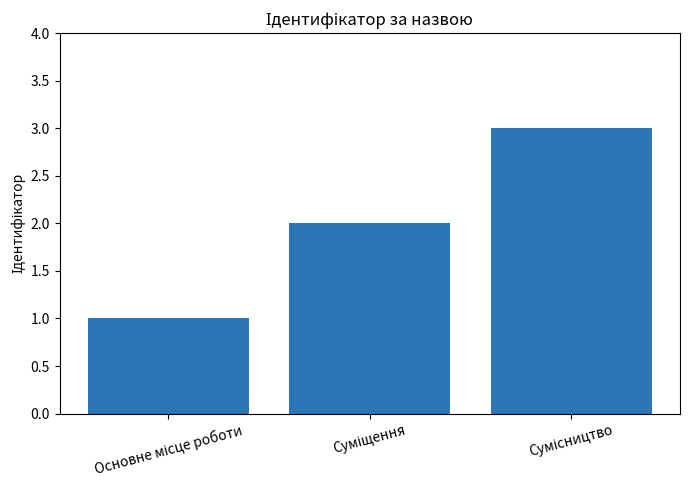

What is the maximum value shown in the chart?

3